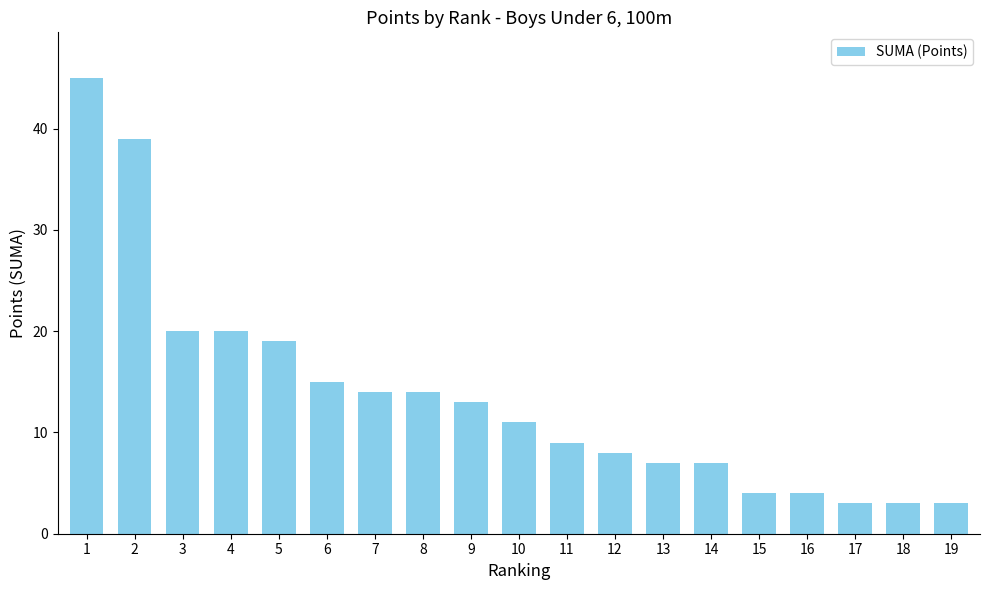

The value at 5 is 7. True or false?

False